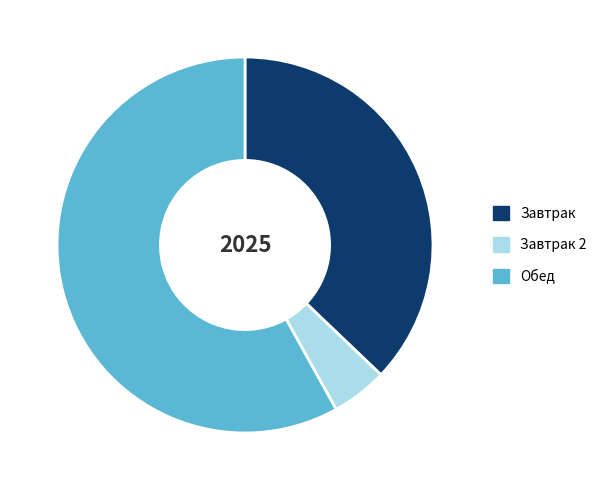

Which slice is the smallest?

Завтрак 2